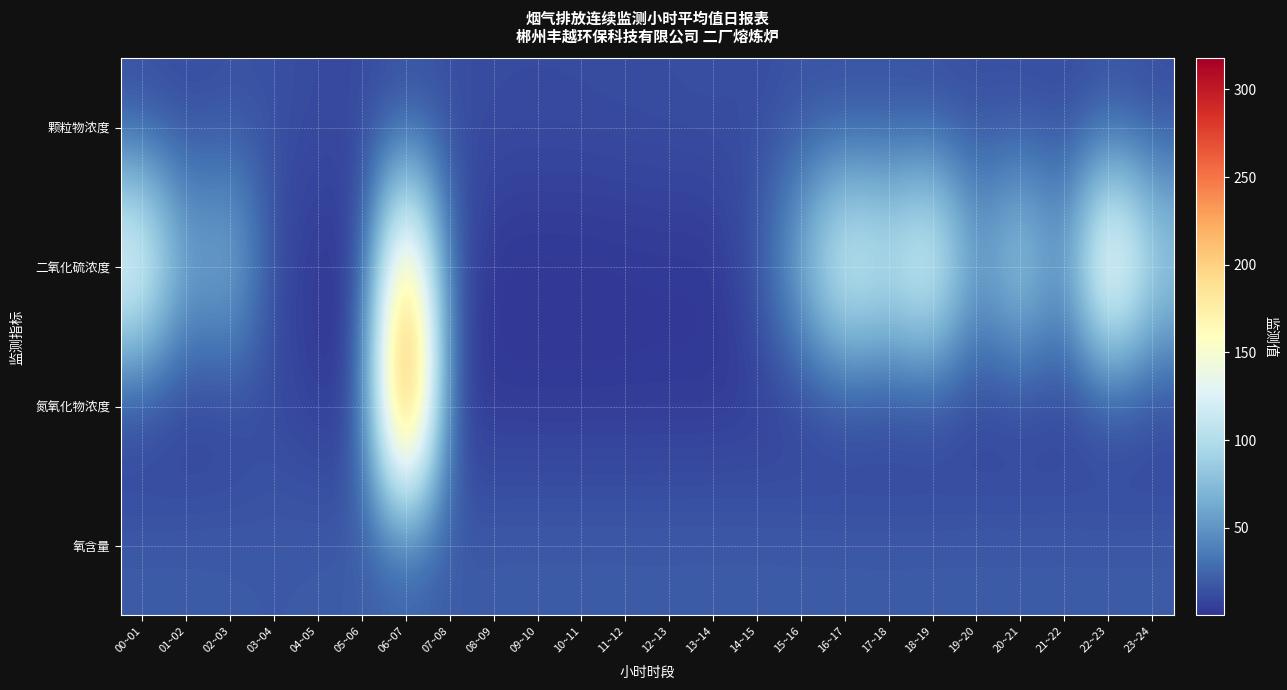

Which series changed the most between 01~02 and 23~24?

二氧化硫浓度